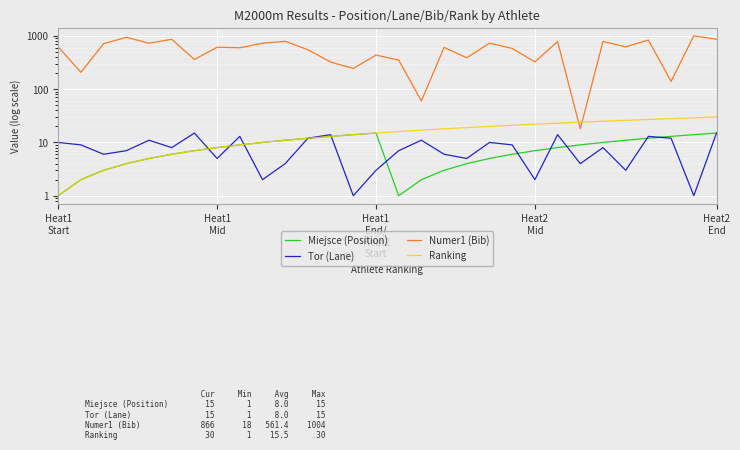

What position from the left is 19?

20